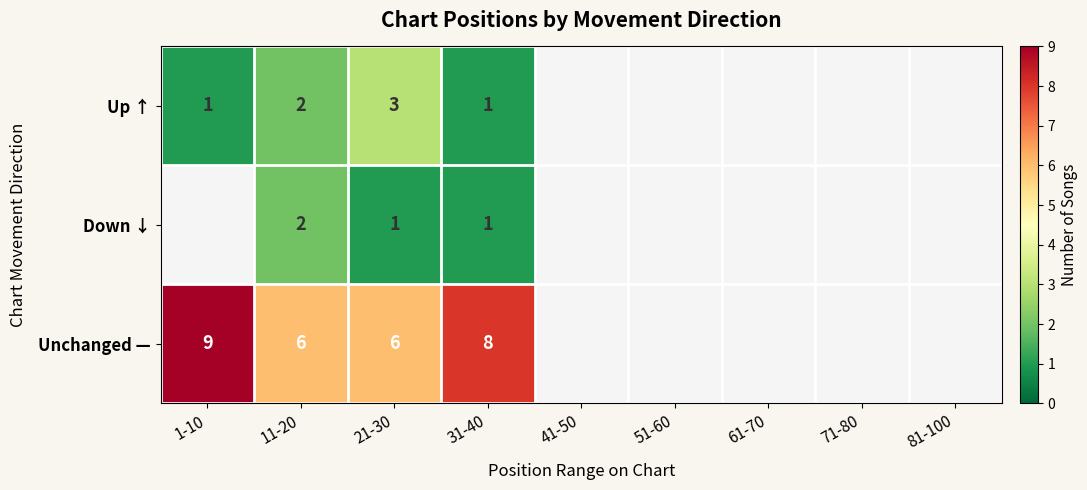

The value of Up ↑ at 21-30 is 2. True or false?

False